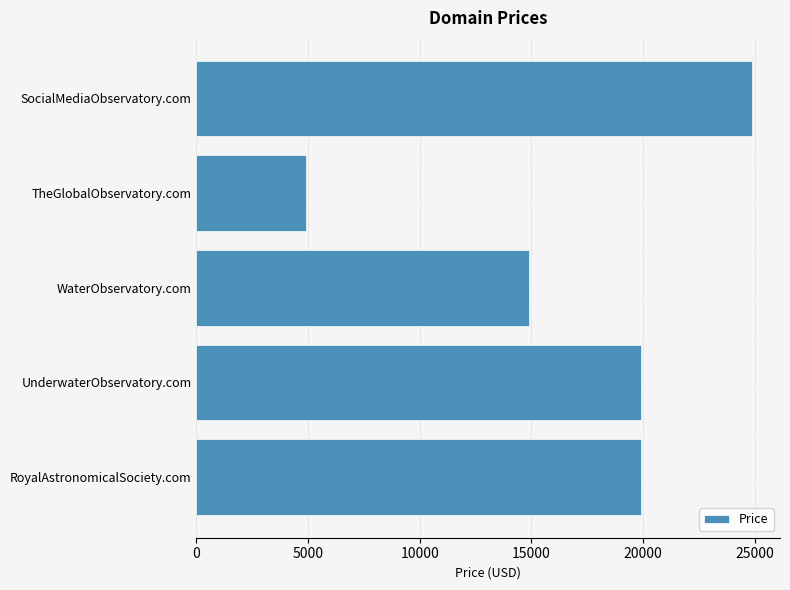

The value at UnderwaterObservatory.com is 29933. True or false?

False